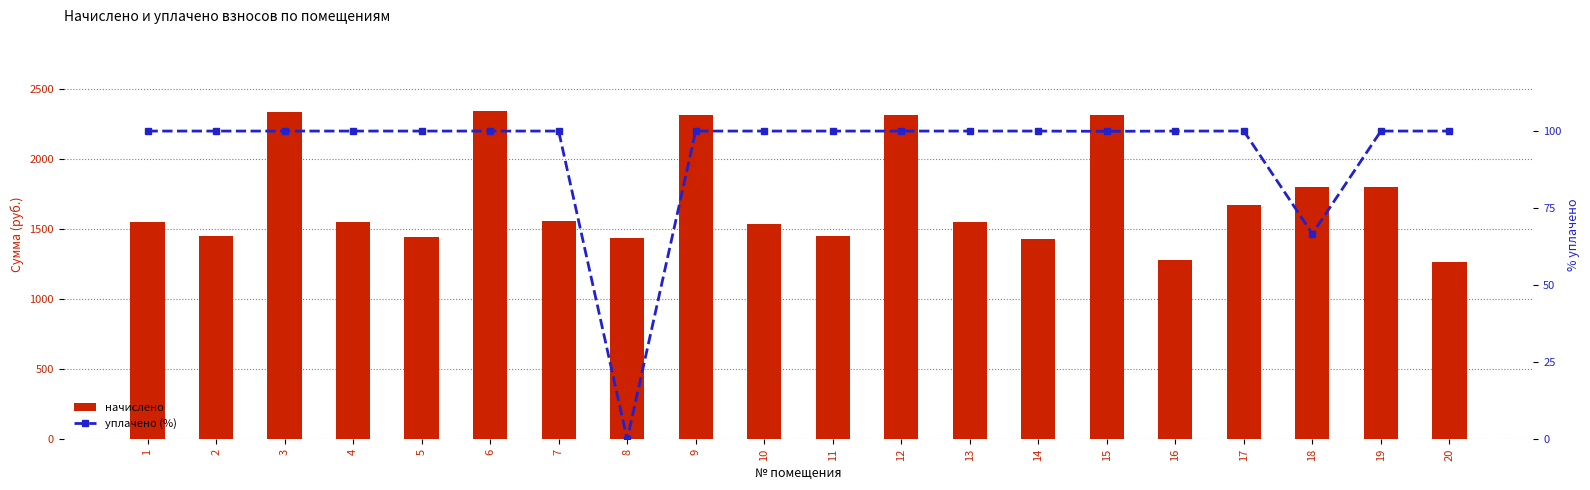

Reading left to right, transcribe all the data shown in this chart.

начислено: 1552.2	1449.0	2337.6	1548.5	1445.3	2341.3	1555.9	1434.2	2311.7	1537.5	1452.7	2311.7	1548.5	1426.9	2311.7	1279.4	1673.9	1799.2	1799.2	1264.7
уплачено (%): 100.0	100.0	100.0	100.0	100.0	100.0	100.0	0.0	100.0	100.0	100.0	100.0	100.0	100.0	99.9	100.0	100.0	66.7	100.0	100.0